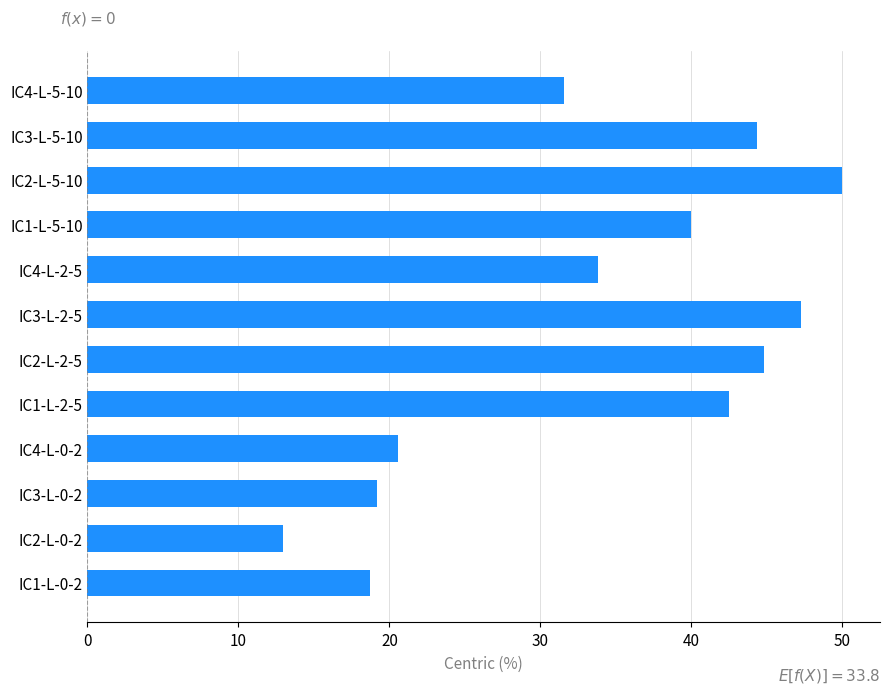

How many bars are there in total?

12